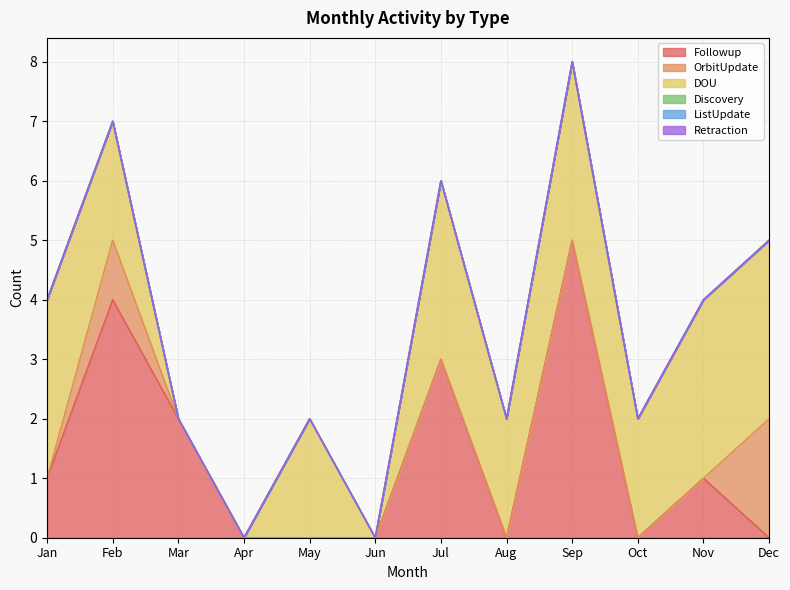

True or false: OrbitUpdate and ListUpdate cross at least once.

False